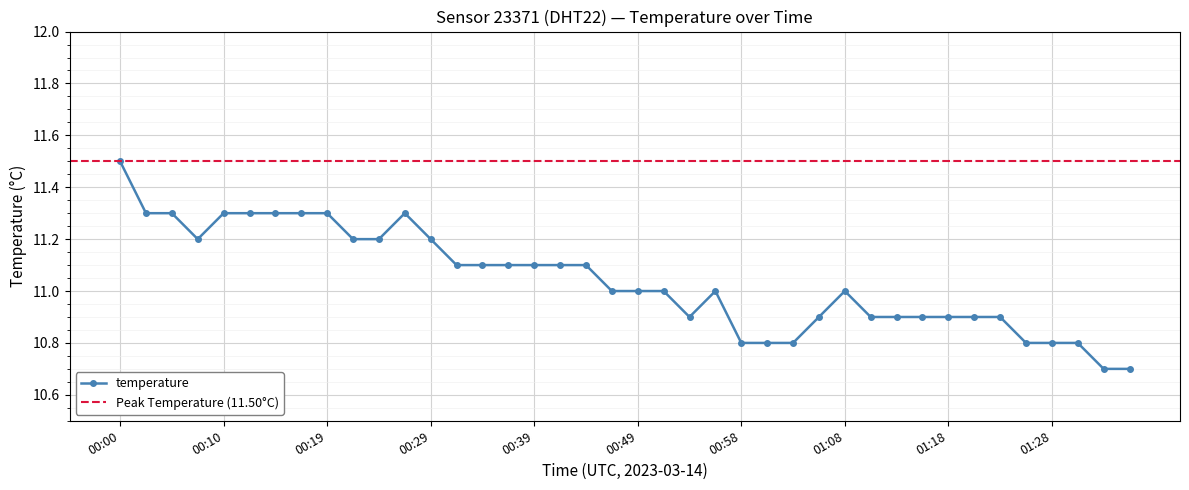

What is the minimum value shown in the chart?

10.7